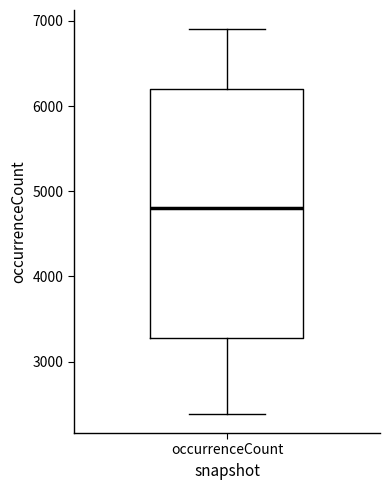

Transcribe this box plot: give where the median line is, the range the box spans, and where the two whiskers end, as read against the y-axis. The values are not printed on the chart, so give them approximately, as read against the axis.

median 4800, box 3300 to 6200, whiskers 2400 to 6900